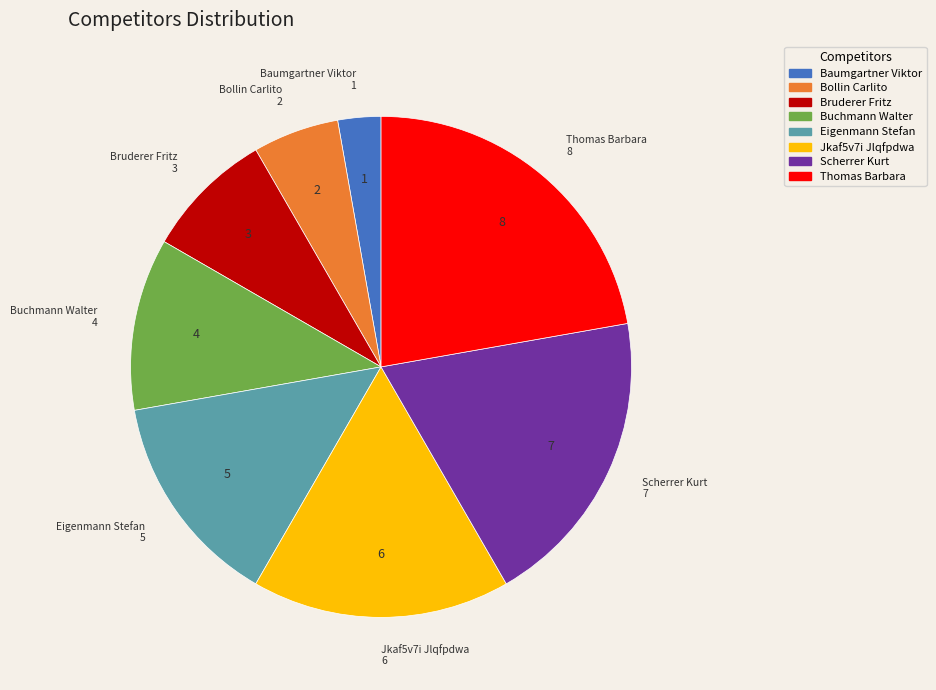

True or false: Baumgartner Viktor accounts for 3% of the total.

True